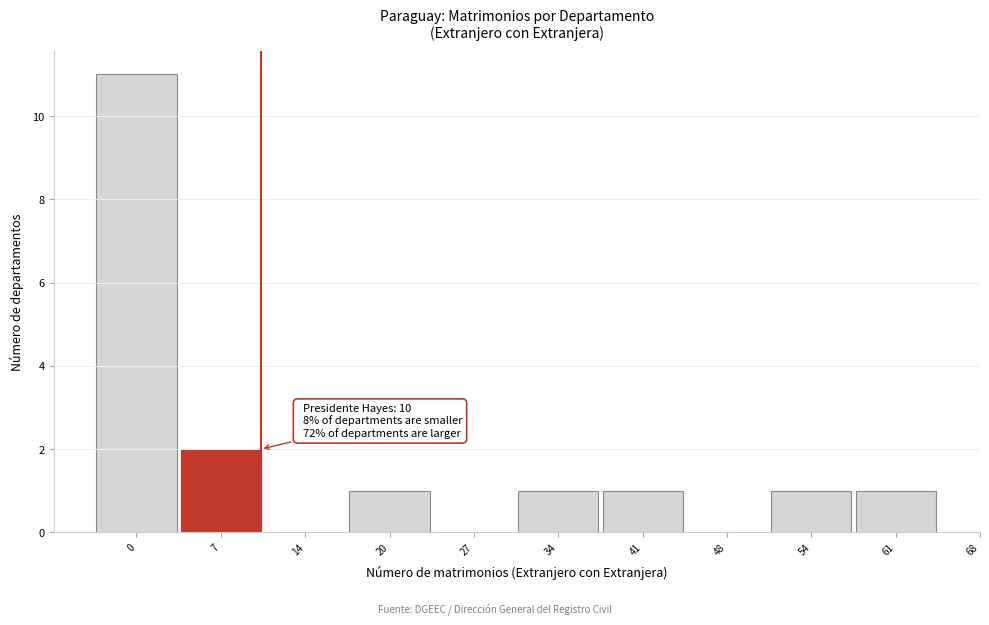

Reading left to right, transcribe all the data shown in this chart.

0=11	7=2	14=0	20=1	27=0	34=1	41=1	48=0	54=1	61=1